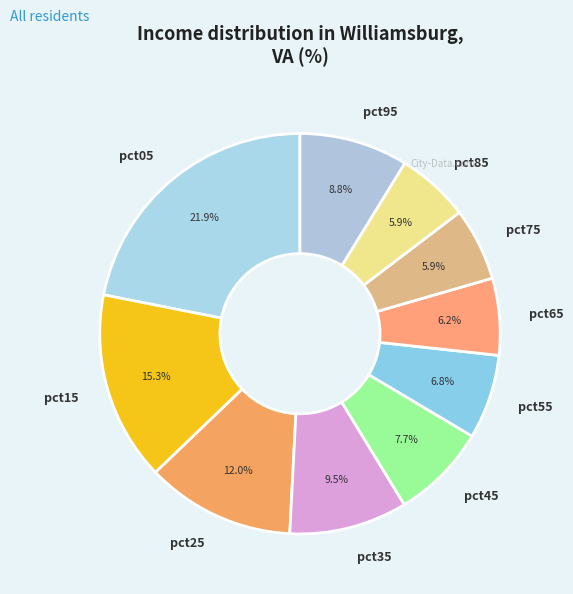

What is the ratio of the value at pct25 to the value at pct35?

1.3